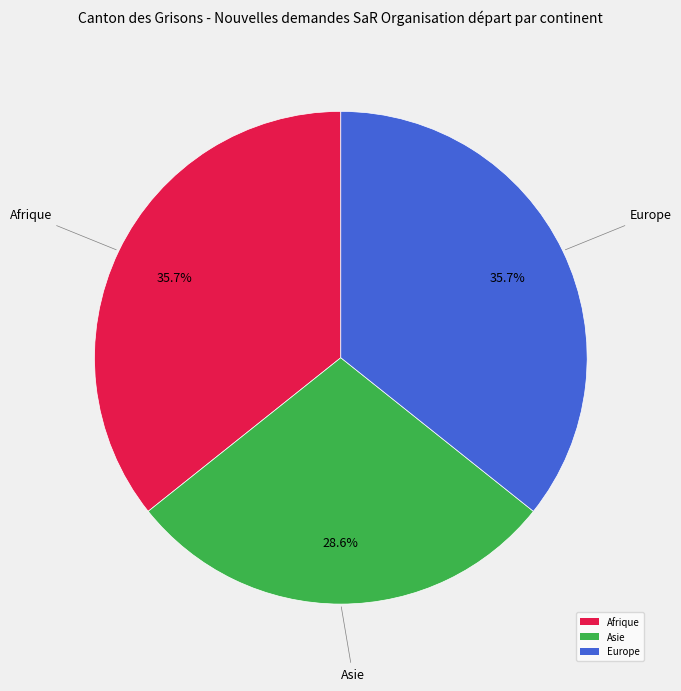

Does Europe represent more than half of the total?

No